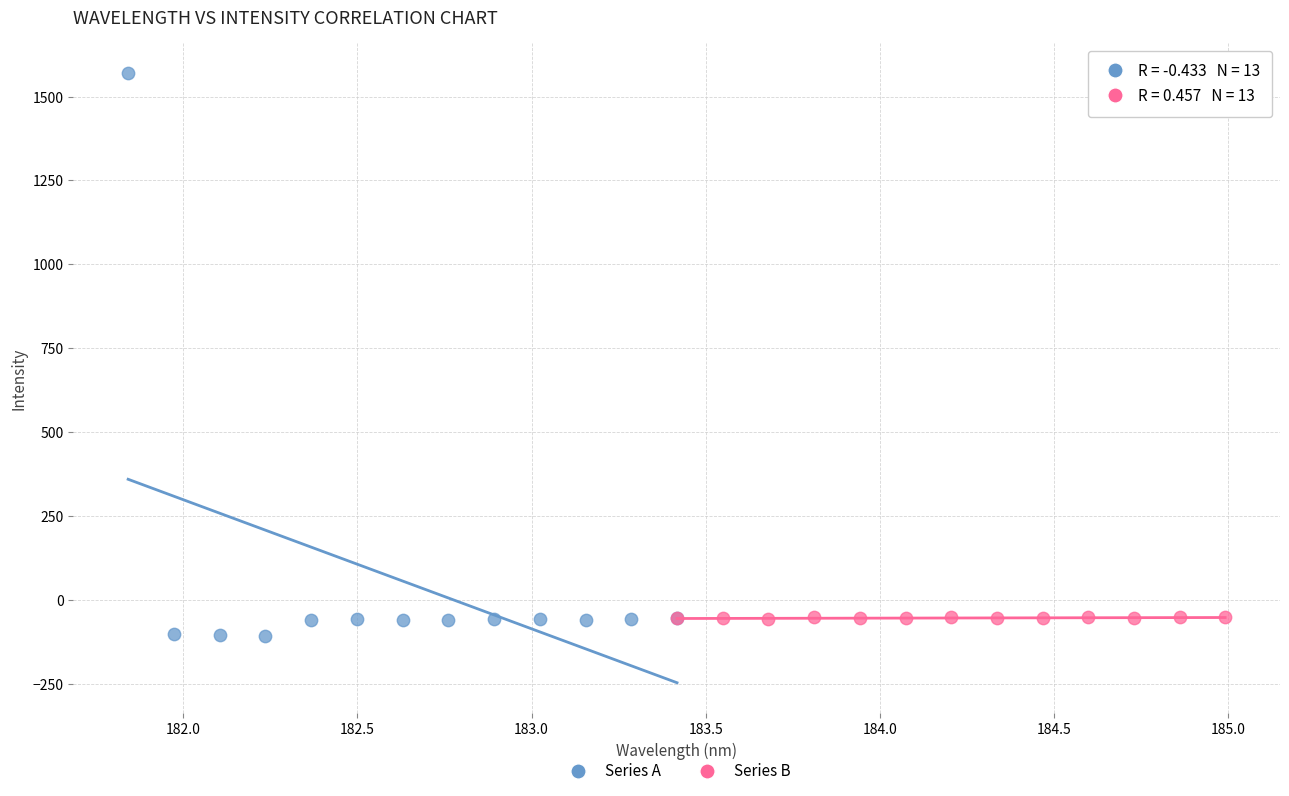

Which series reaches the maximum Y coordinate?

Series A